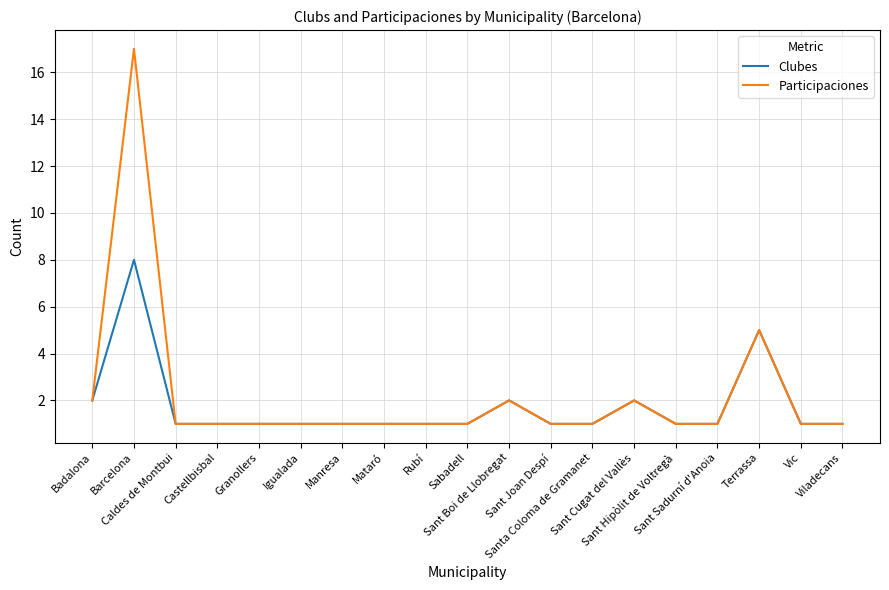

What is the maximum value for Participaciones?

17